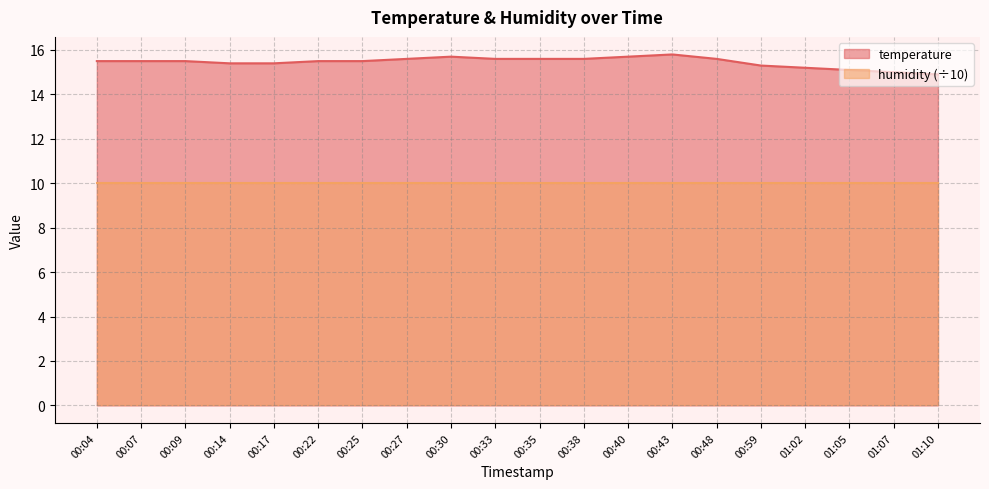

Between 00:14 and 00:25, which is larger?

00:25